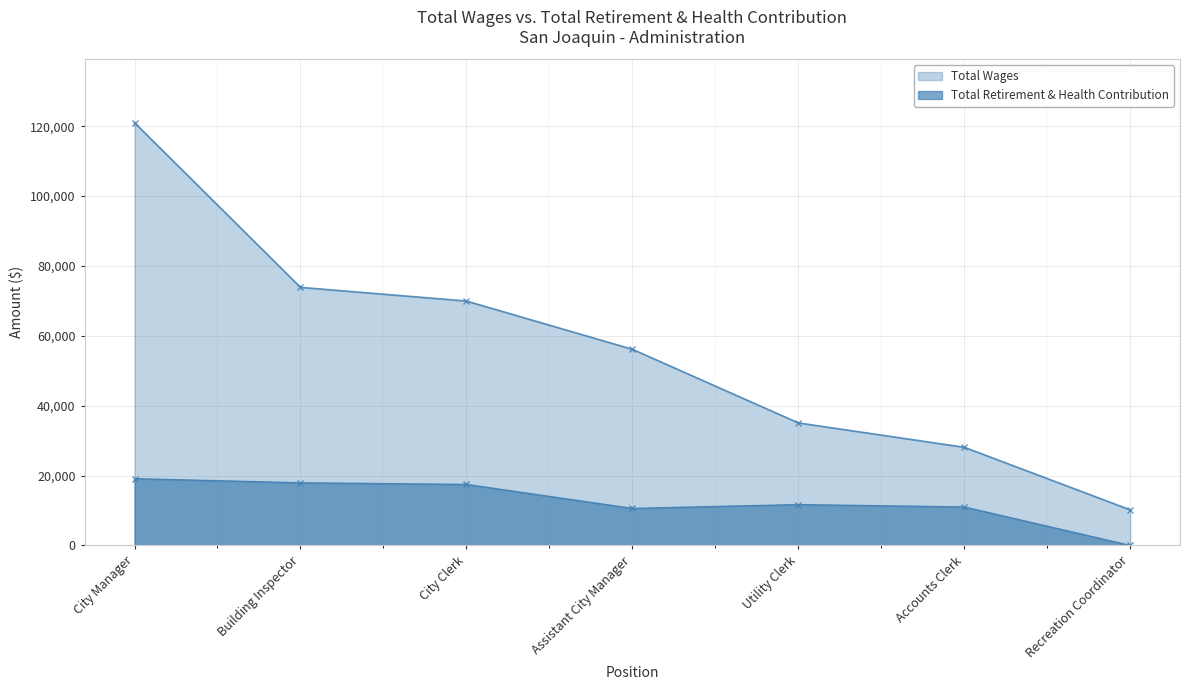

Is the value of Total Retirement & Health Contribution at Building Inspector greater than the value of Total Wages at Utility Clerk?

No